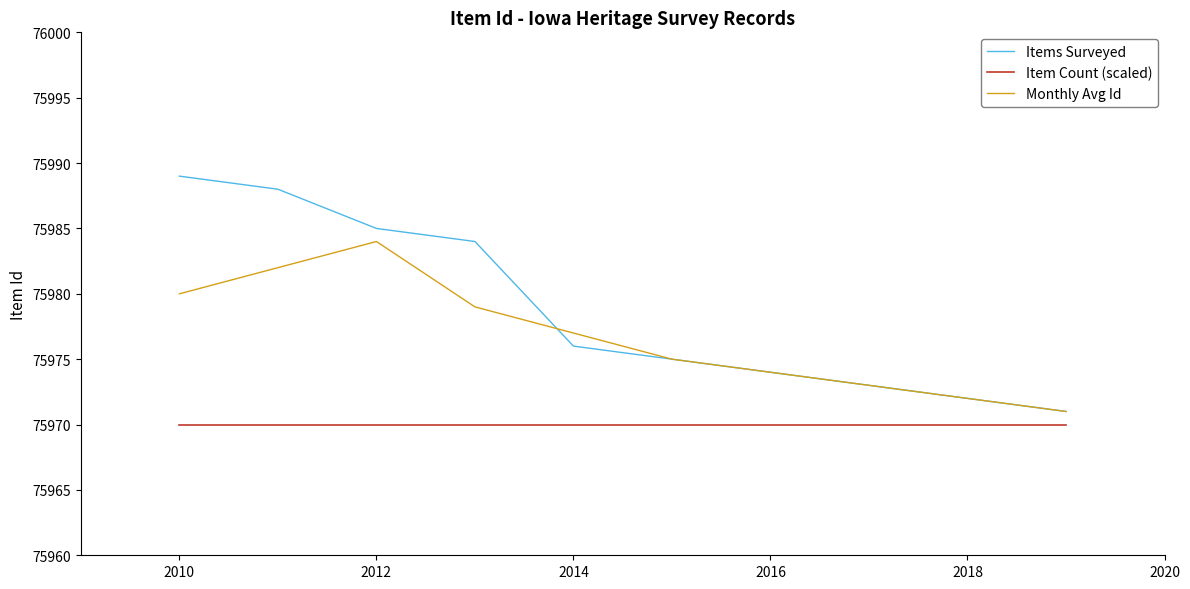

Count the number of data series in this chart.

3